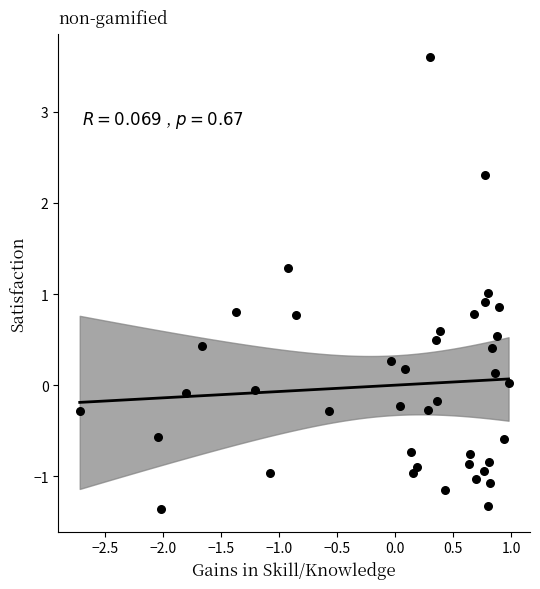

What is the range of Y values (max minus min)?

5.0